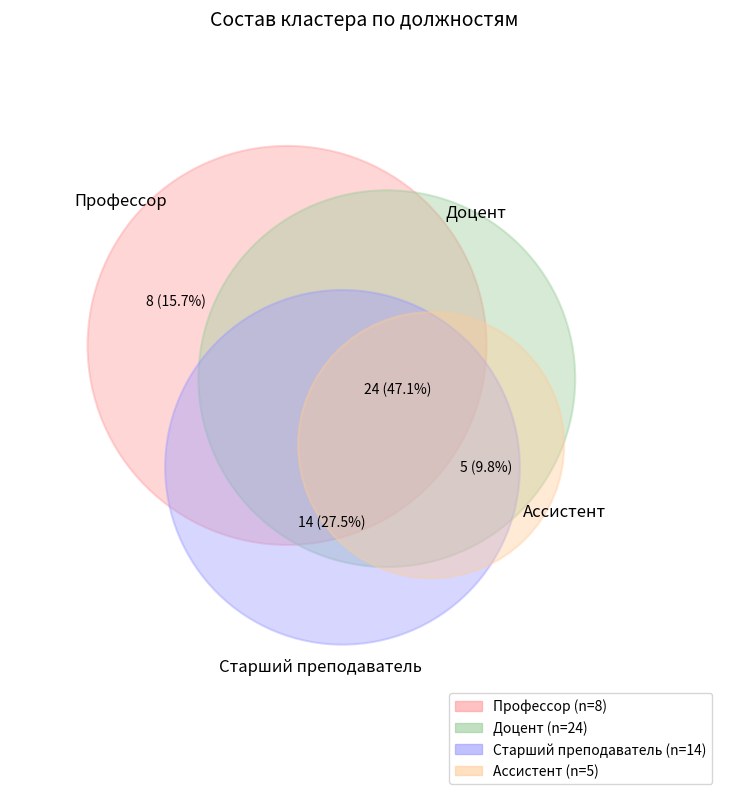

Does Старший преподаватель account for over 50% of the chart?

No